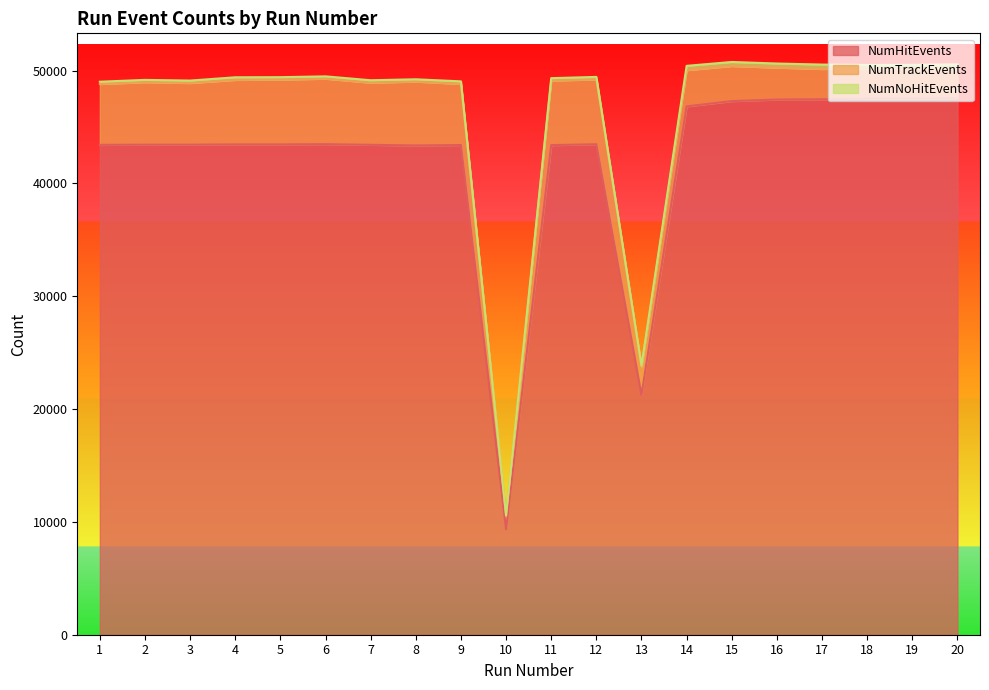

At which label is NumHitEvents closest to 28447?

13